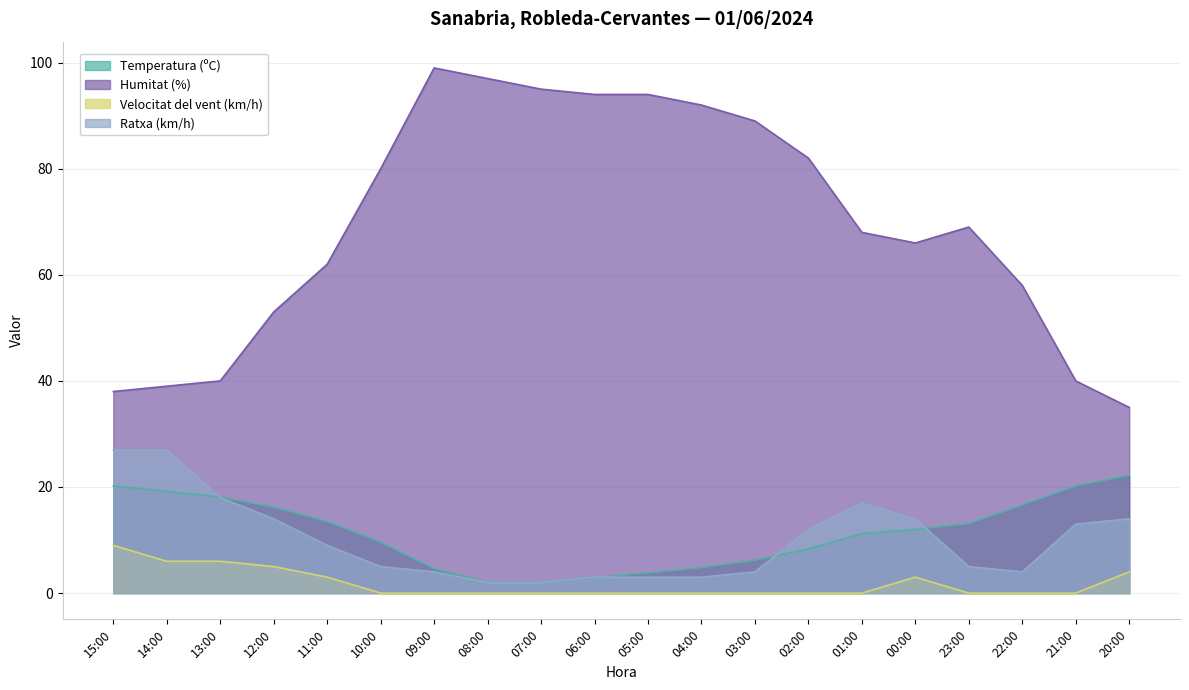

Rank the series at 13:00 from highest to lowest value.

Humitat (%), Temperatura (ºC), Ratxa (km/h), Velocitat del vent (km/h)